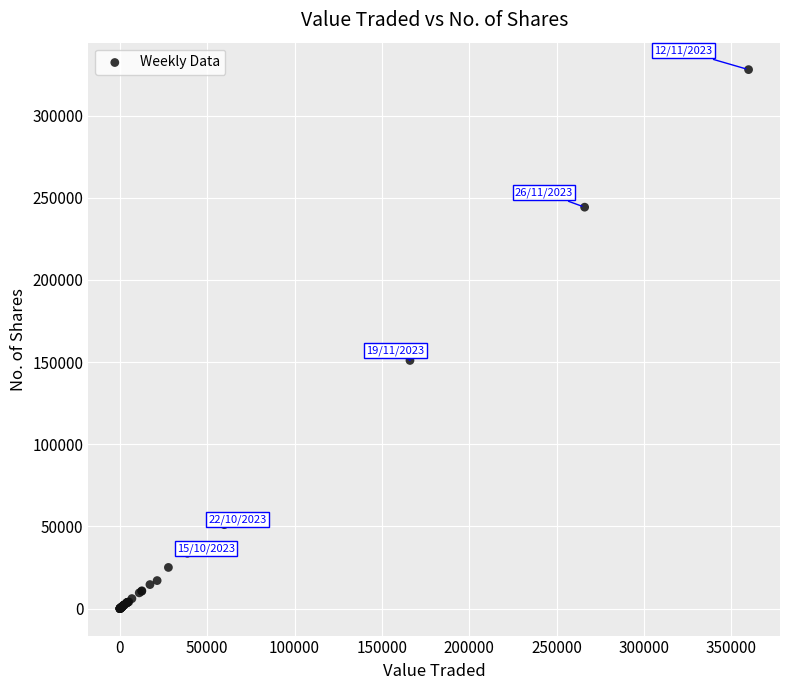

What Y value in the scatter plot is closest to 164006?

151031